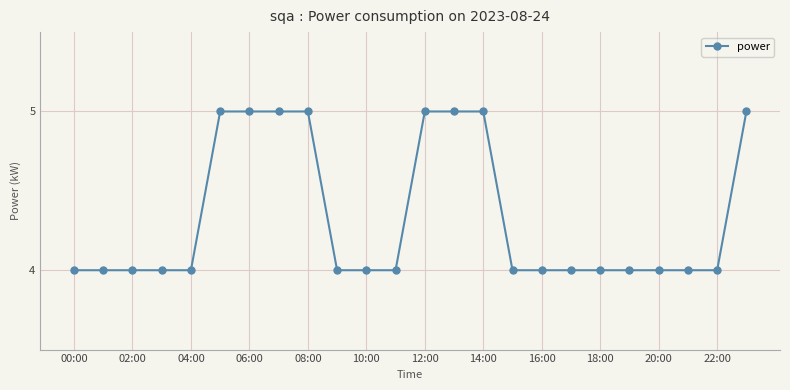

What is the average value?

4